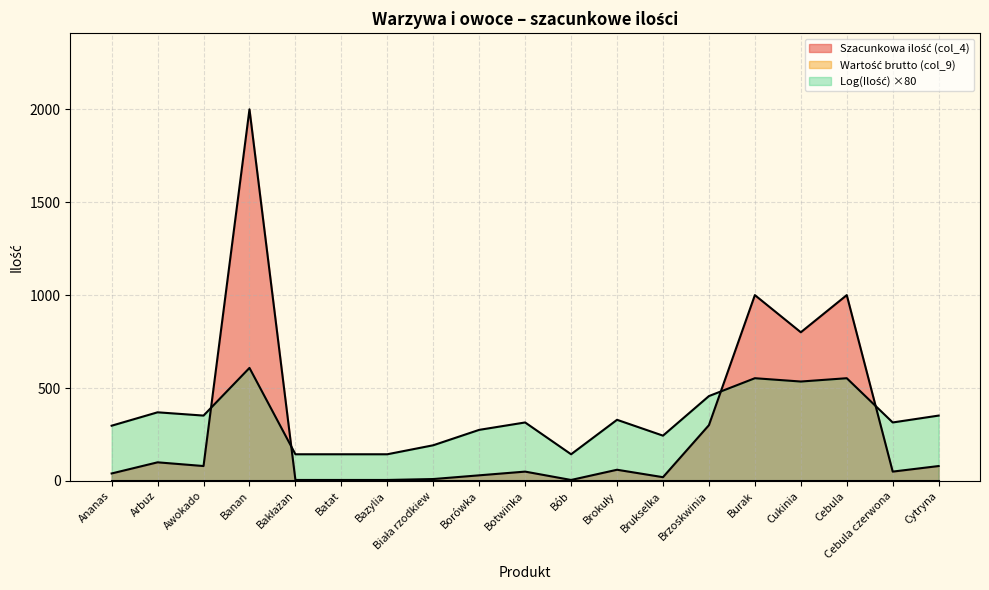

How many points are lower than both their immediate neighbors (excluding endpoints)?

5